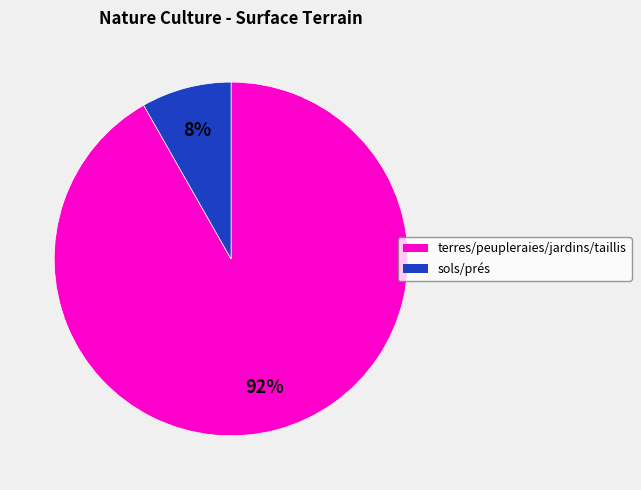

To the nearest percent, what is the difference between the largest and smallest slice percentages?

84%